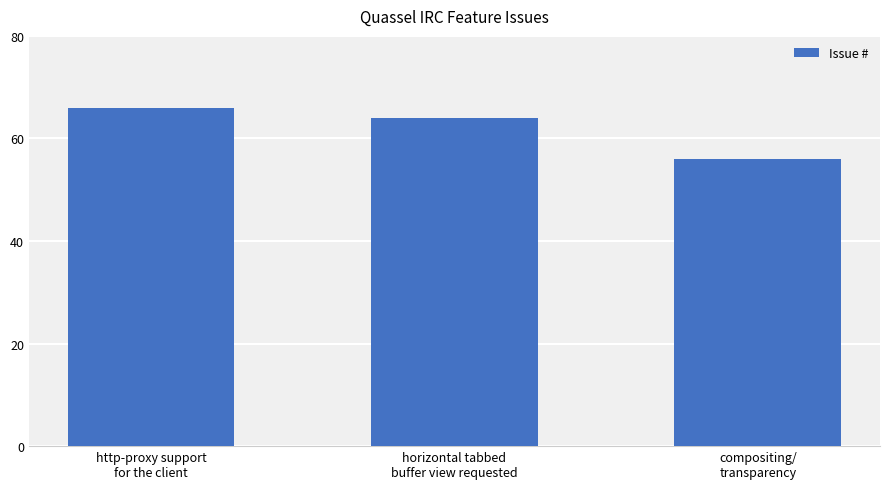

Reading left to right, extract all data points from this chart.

66	64	56